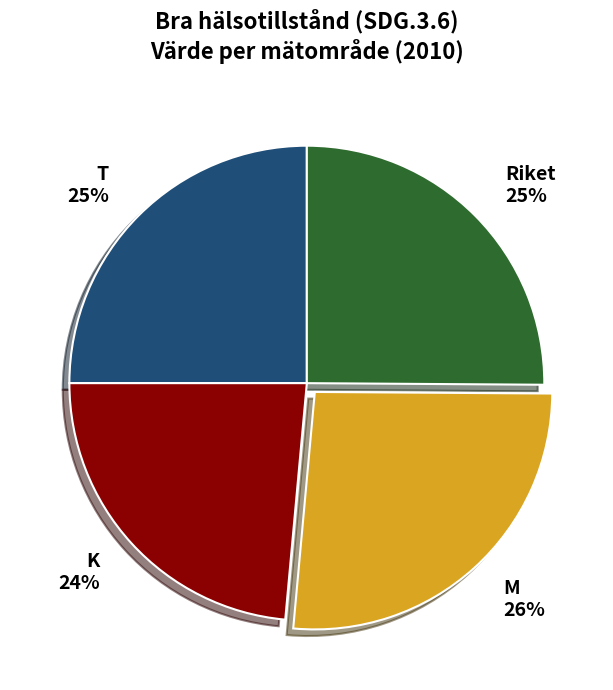

Does any single category account for the majority?

No